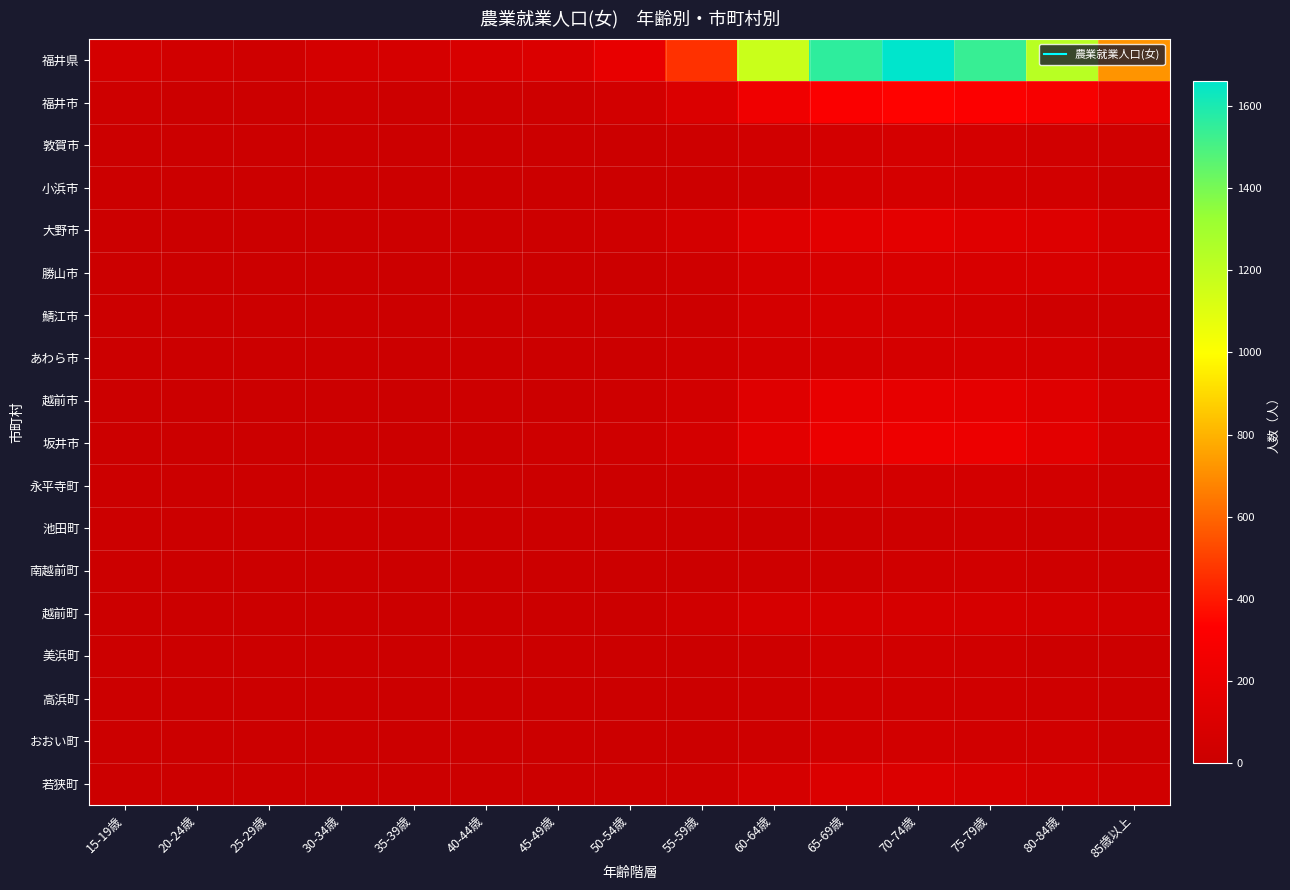

At how many categories does at least one series exceed 646?

6